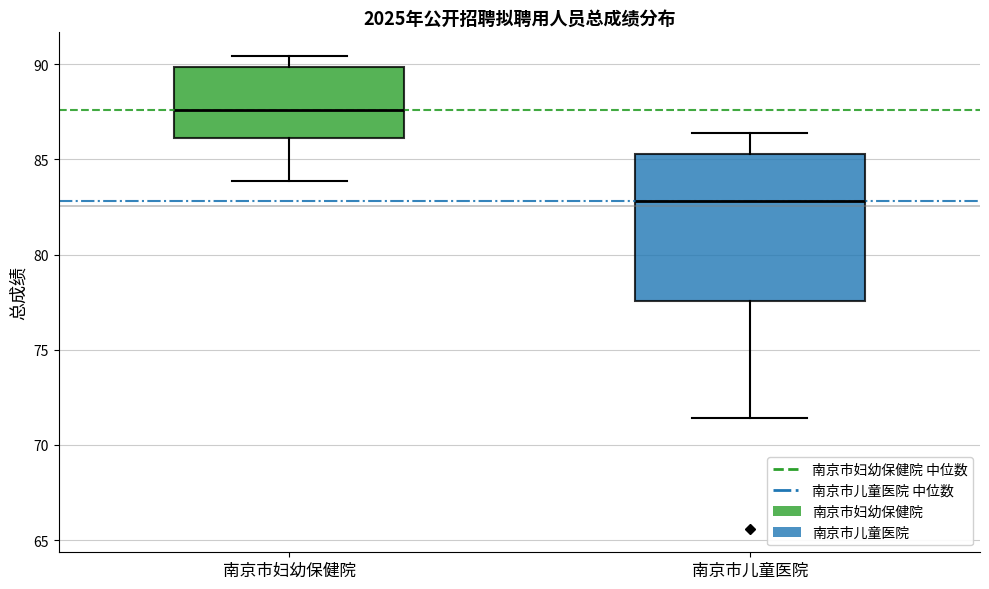

Reading left to right, transcribe this box plot: for each box, give where its median line is, the range the box spans, and where its two whiskers end, as read against the y-axis. The values are not printed on the chart, so give them approximately, as read against the axis.

南京市妇幼保健院: median 87.5, box 86.0 to 90.0, whiskers 84.0 to 90.5
南京市儿童医院: median 83.0, box 77.5 to 85.5, whiskers 71.5 to 86.5